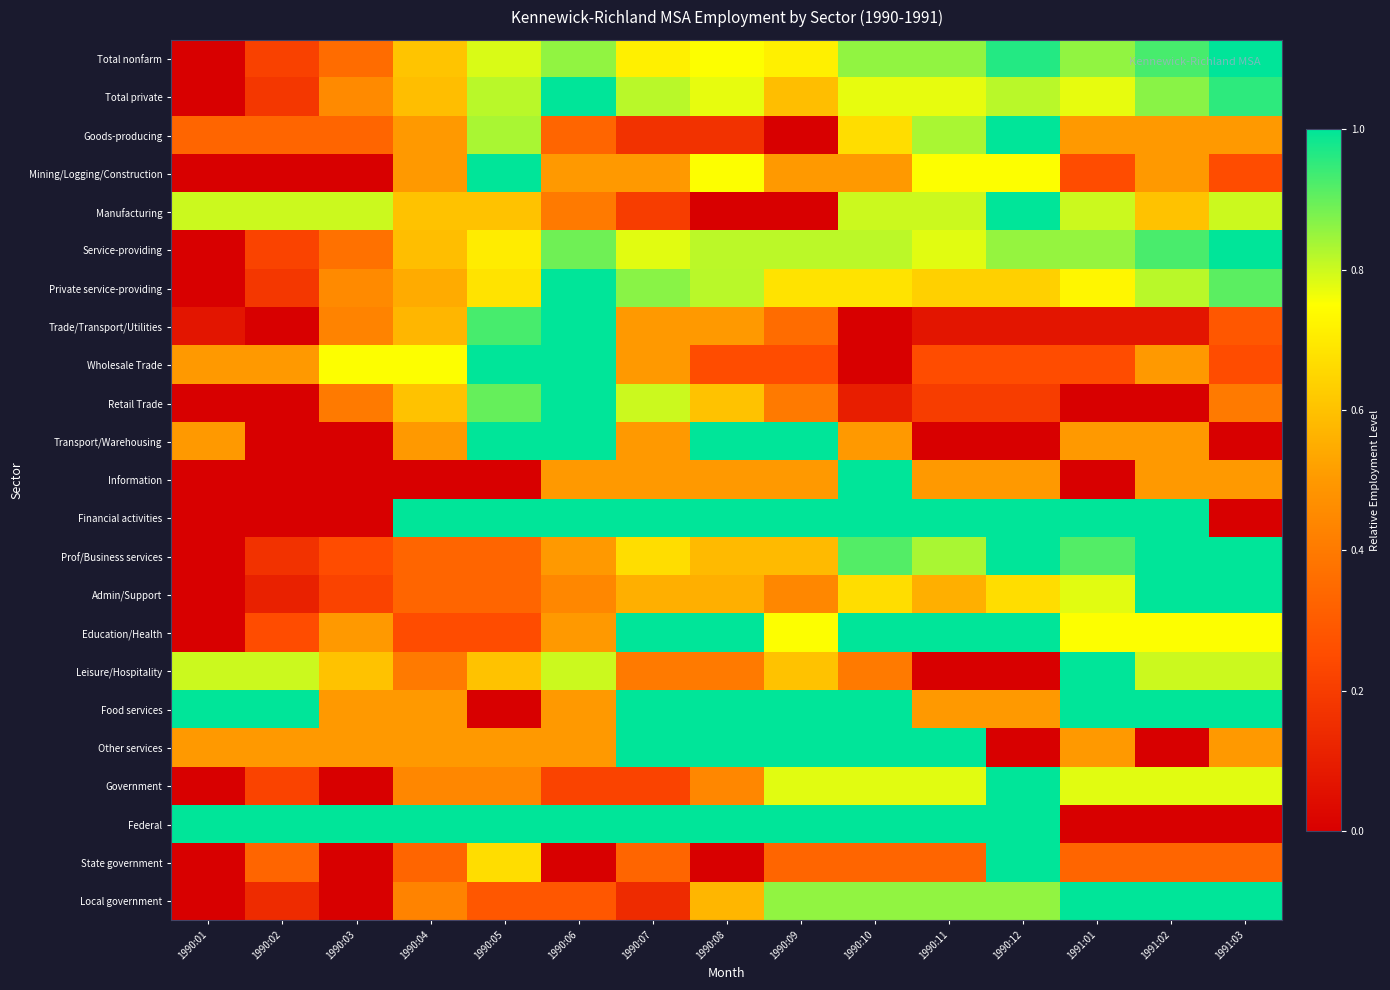

At which category does the chart reach its peak across all series?

1991:03